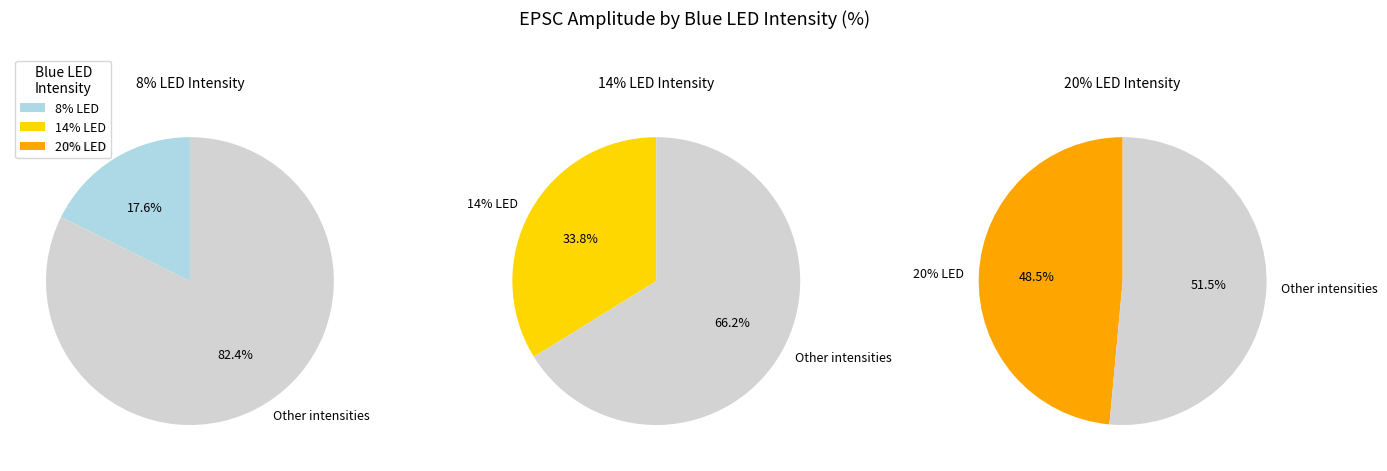

To the nearest percent, what portion does 8 represent?

18%